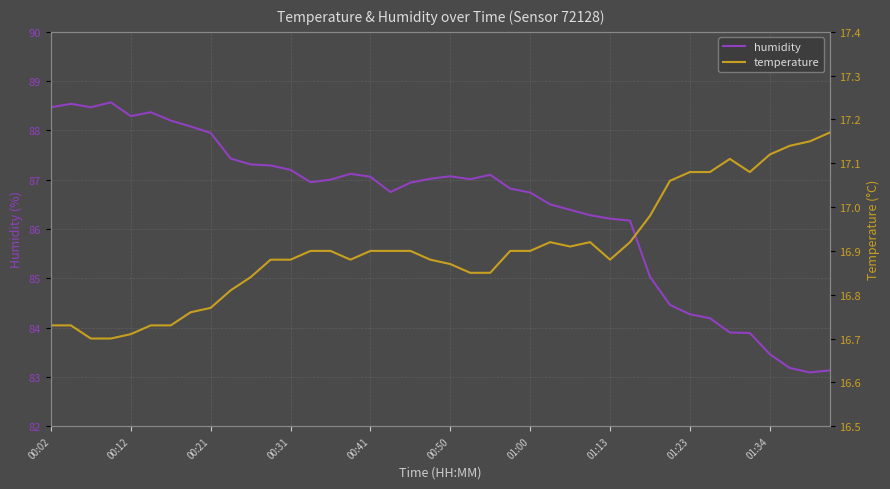

True or false: humidity has a value of 83.5 at 01:34.

True